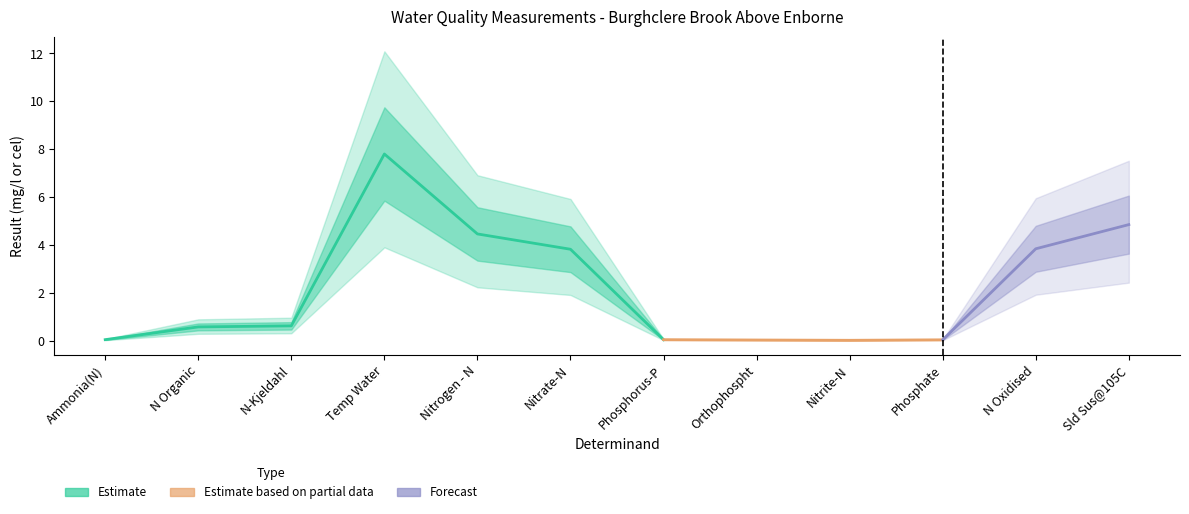

What is the label of the 2nd point from the right?

N Oxidised